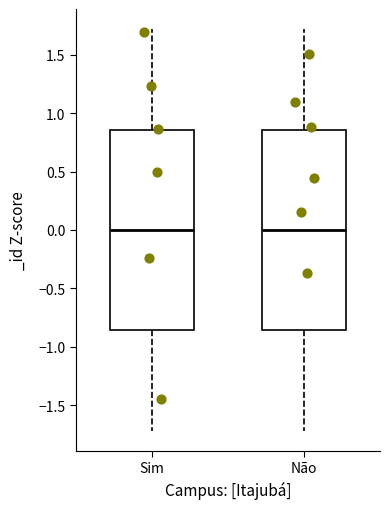

Reading left to right, read every box against the y-axis: the position of its median line, the range the box covers, and the ends of its whiskers. The values are not printed on the chart, so give them approximately, as read against the axis.

Sim: median 0.00, box -0.85 to 0.85, whiskers -1.70 to 1.70
Não: median 0.00, box -0.85 to 0.85, whiskers -1.70 to 1.70